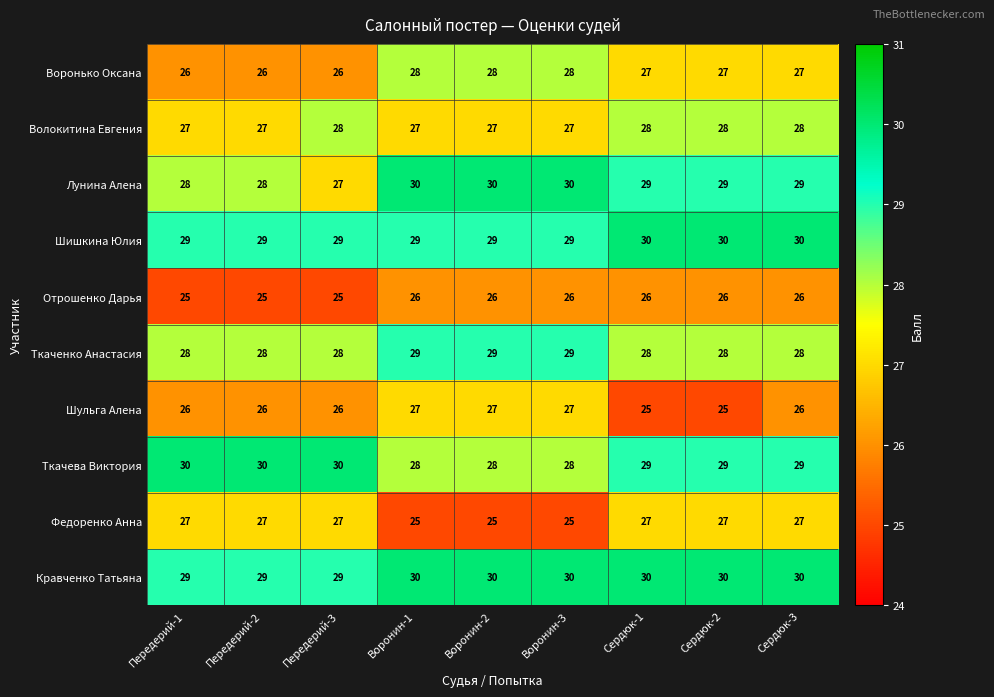

What is the sum of the Шишкина Юлия values at Сердюк-3 and Сердюк-1?

60